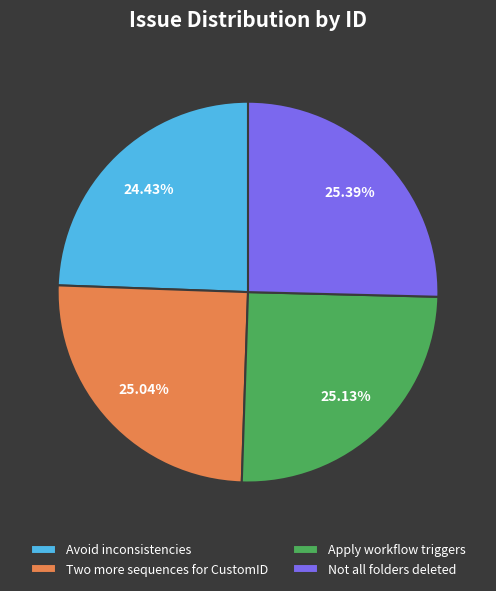

Which category has the smallest portion of the pie?

Avoid inconsistencies